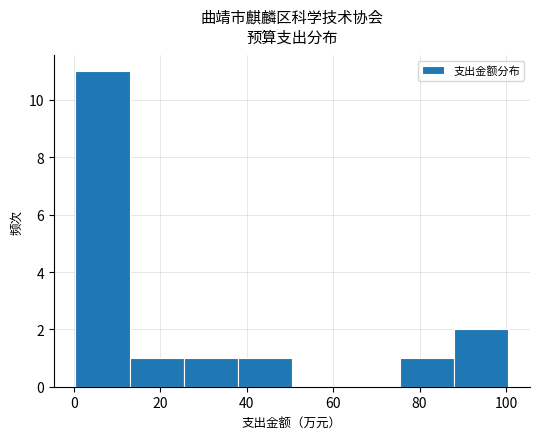

Over which range of the x-axis is the bar tallest?

0 to 12